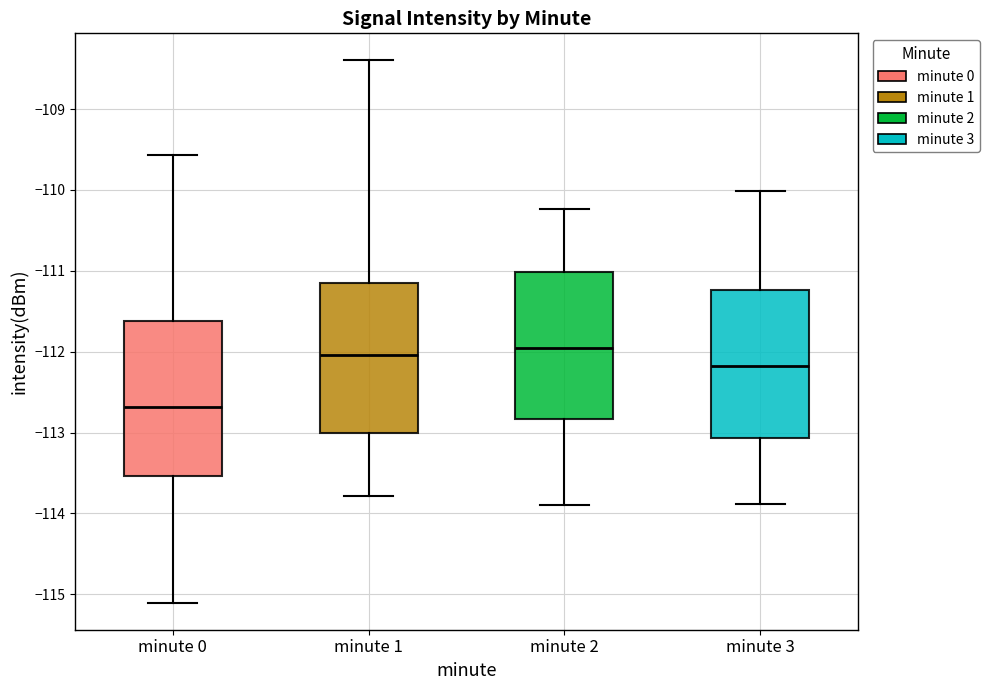

Which box has the lowest median line?

minute 0